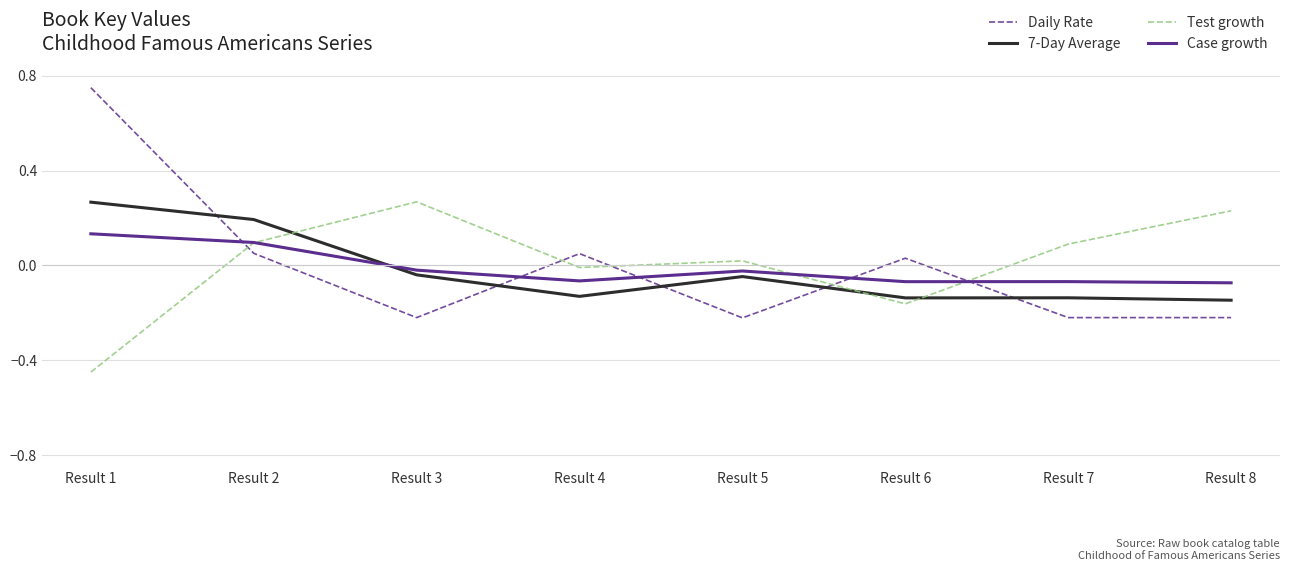

Between Result 1 and Result 4, which series saw the biggest shift?

Daily Rate